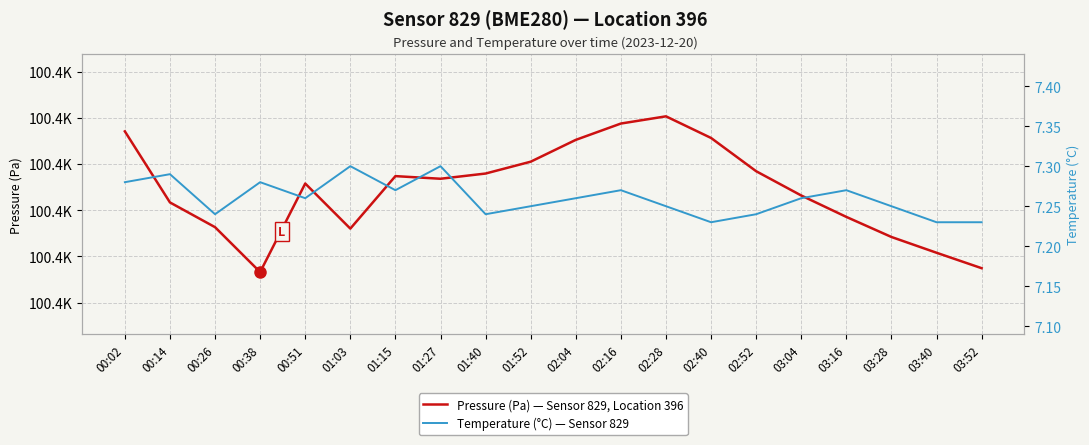

Is it true that Temperature (°C) — Sensor 829 equals 12.0 at 01:52?

False